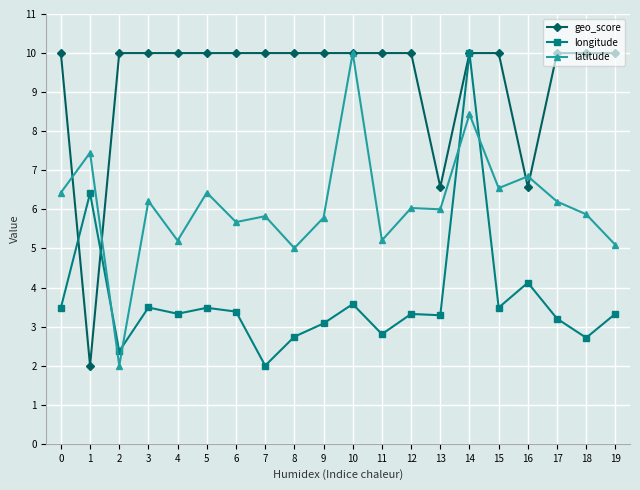

How many values in the longitude series are below 3?

5